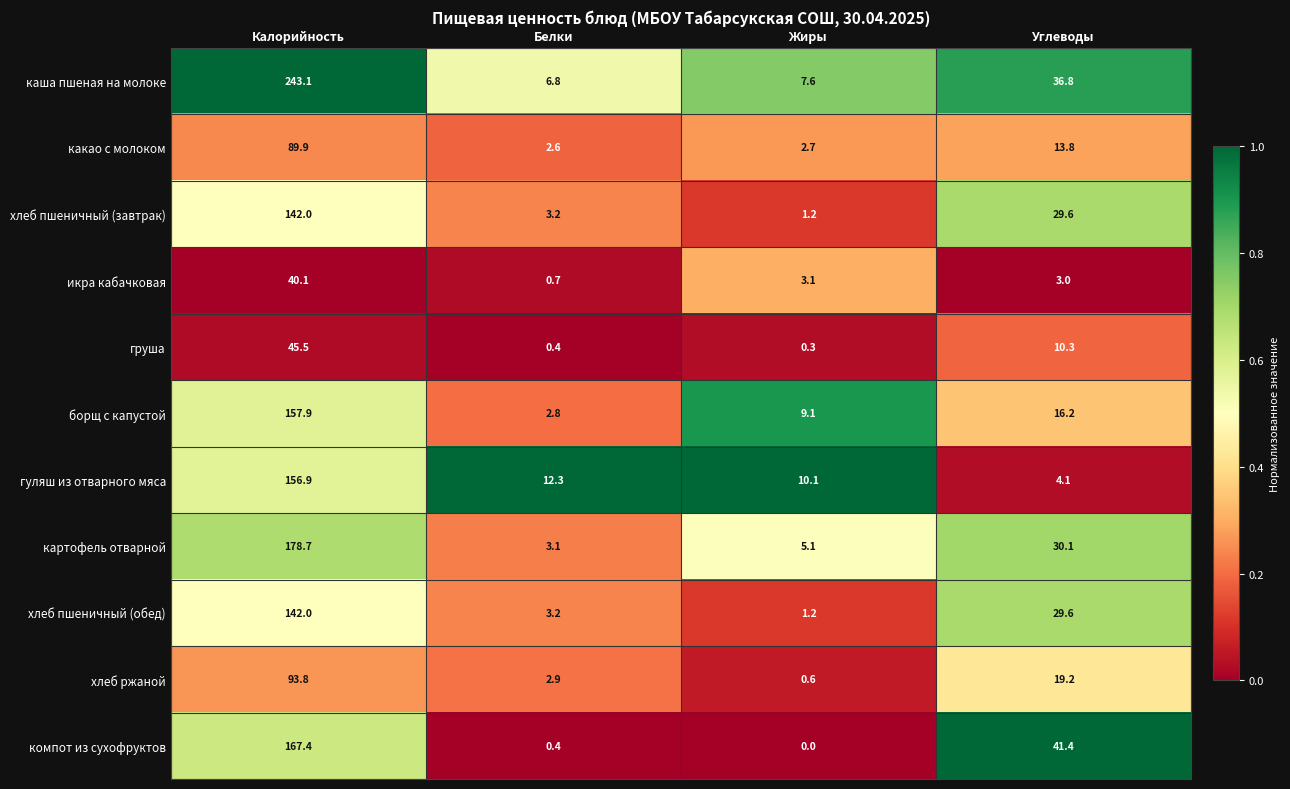

Rank the categories by гуляш из отварного мяса value from highest to lowest.

Калорийность, Белки, Жиры, Углеводы